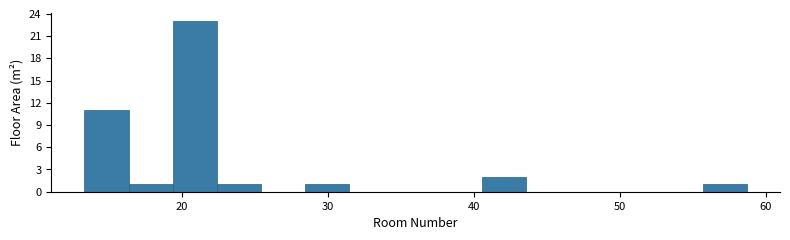

Around what value on the x-axis is the tallest bar? Give the approximate position of its centre, as read against the axis.

21